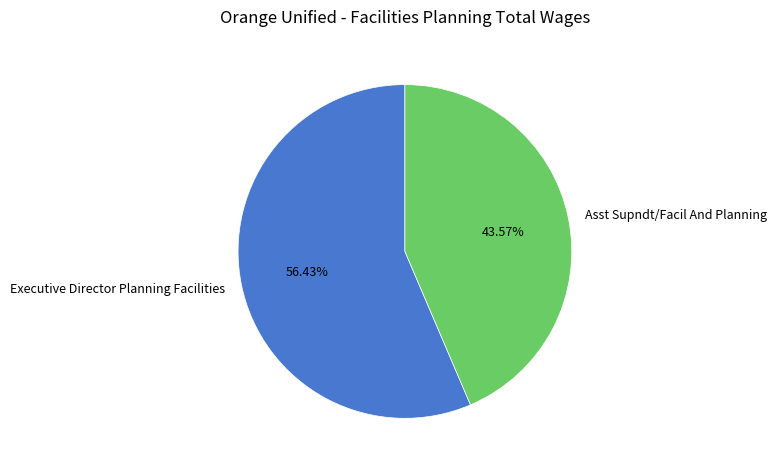

To the nearest percent, what is the combined percentage of Executive Director Planning Facilities and Asst Supndt/Facil And Planning?

100%